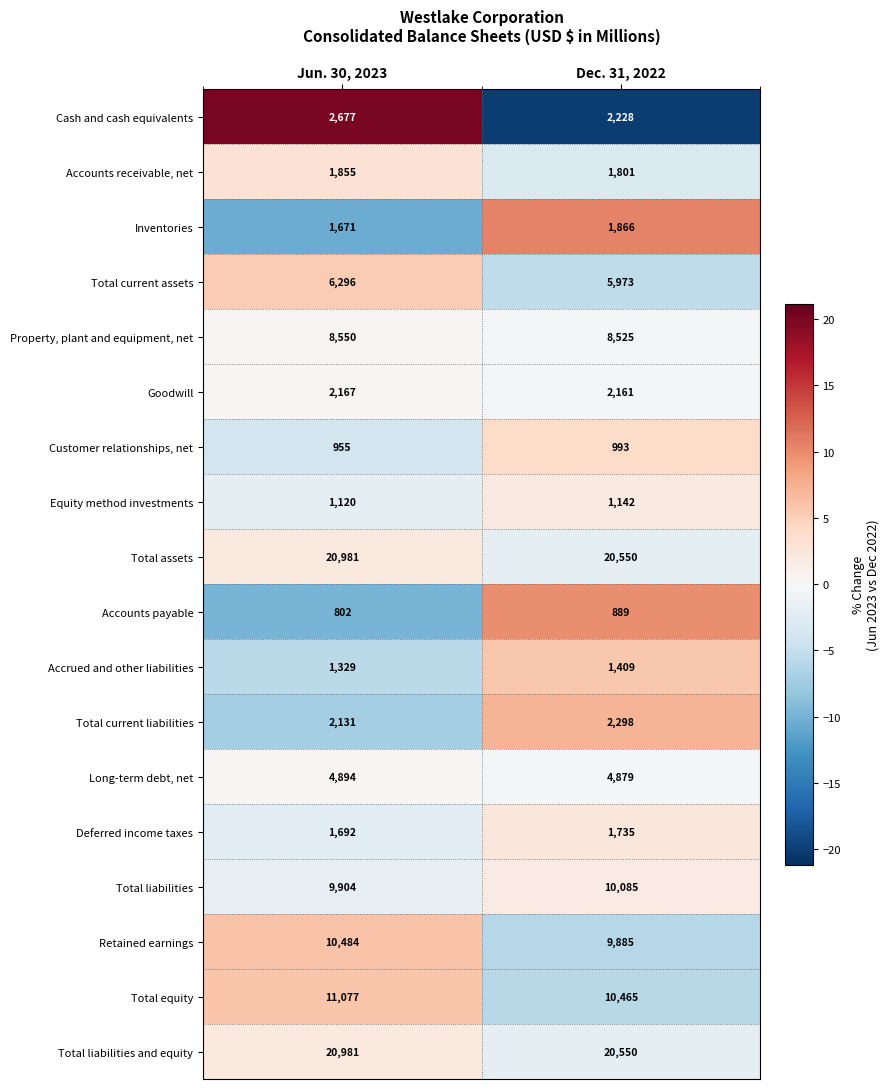

What is the difference between the highest and lowest values at Jun. 30, 2023?

20179